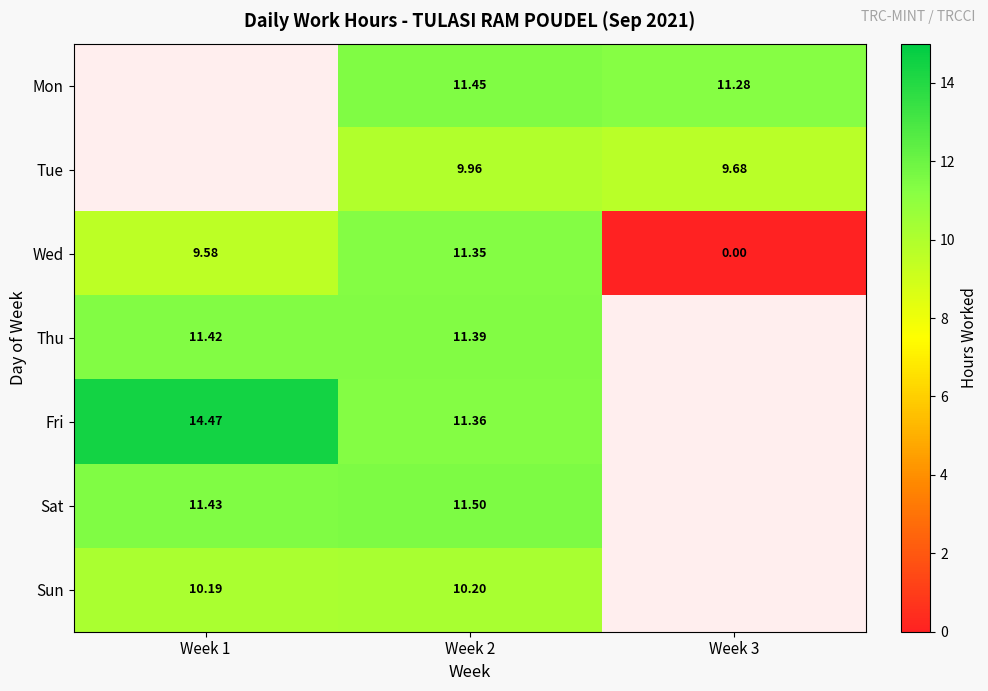

Is the value of Sat at Week 1 greater than the value of Fri at Week 1?

No